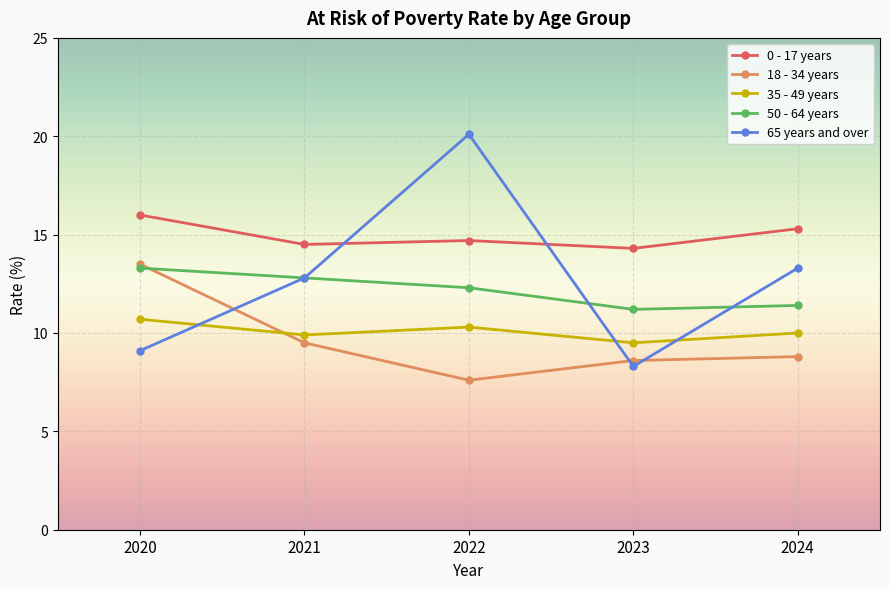

True or false: 0 - 17 years and 35 - 49 years intersect in this chart.

False